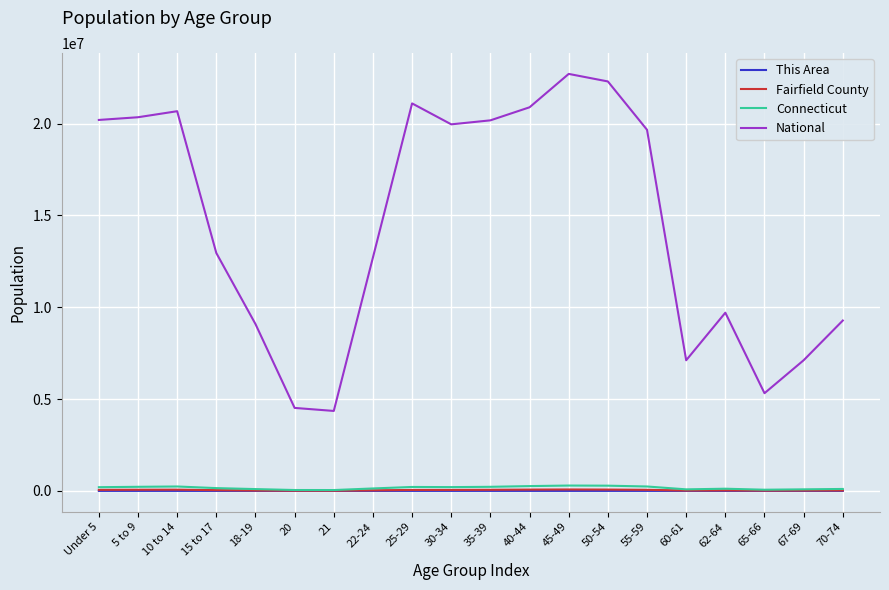

How many lines are shown in the chart?

4